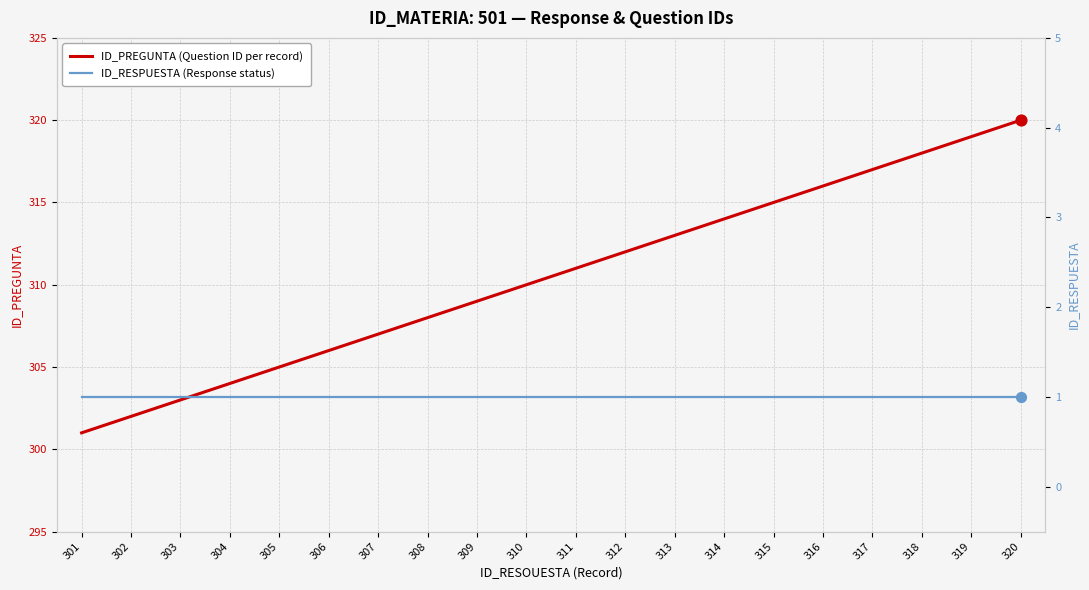

Which series contains the lowest Y value?

ID_RESPUESTA (Response status)